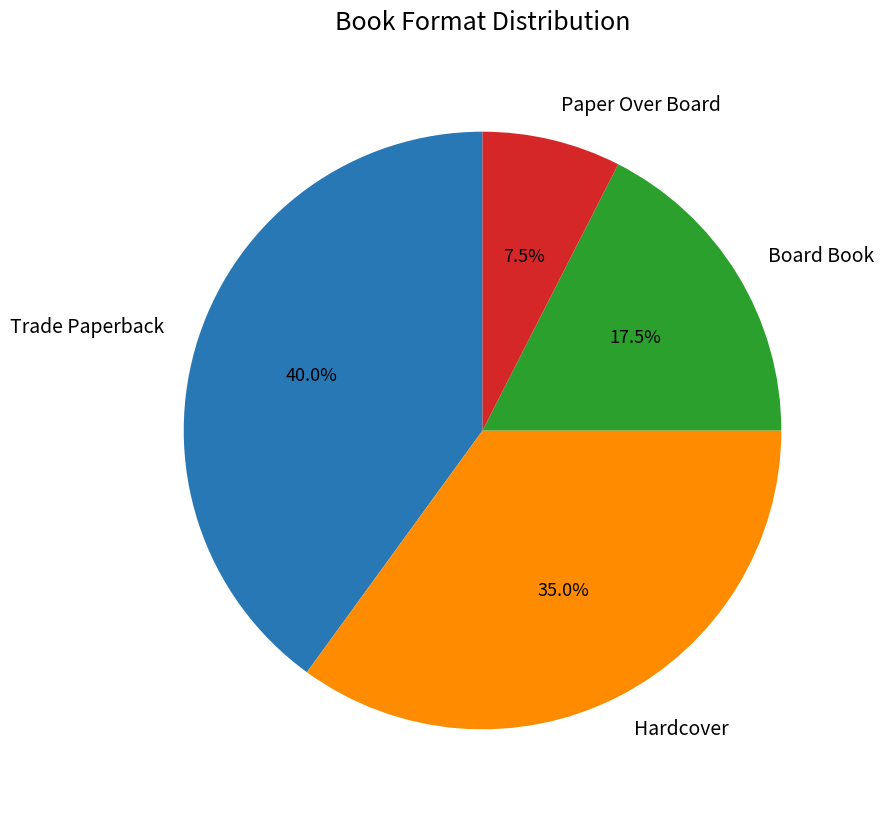

To the nearest percent, what is the difference between the largest and smallest slice percentages?

32%